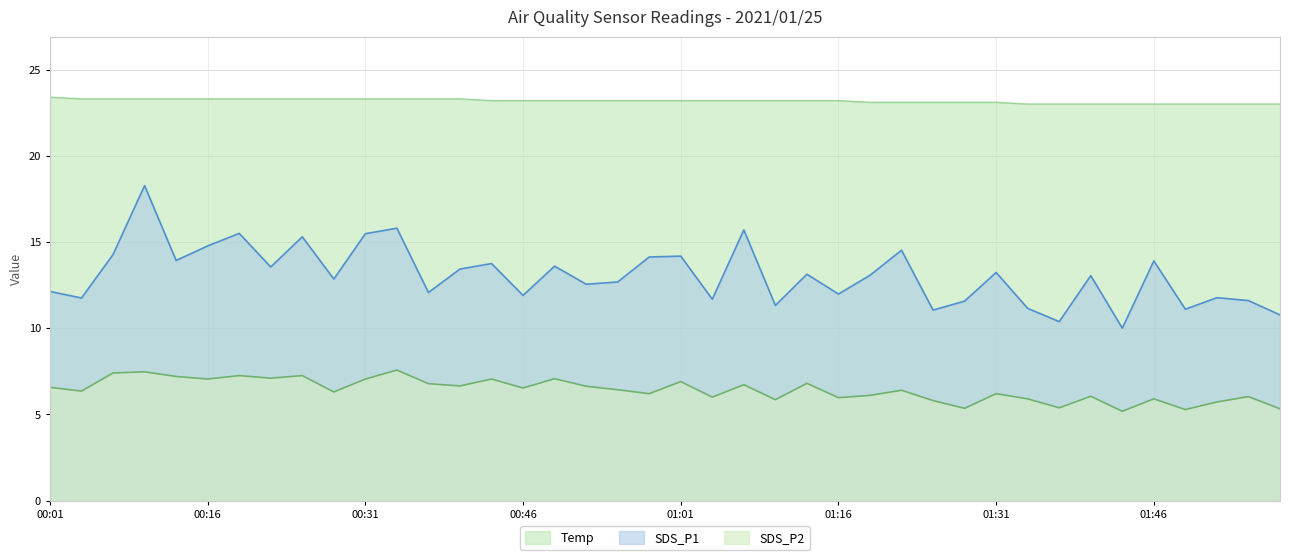

True or false: SDS_P1 has more than 2 points higher than both neighbors.

True